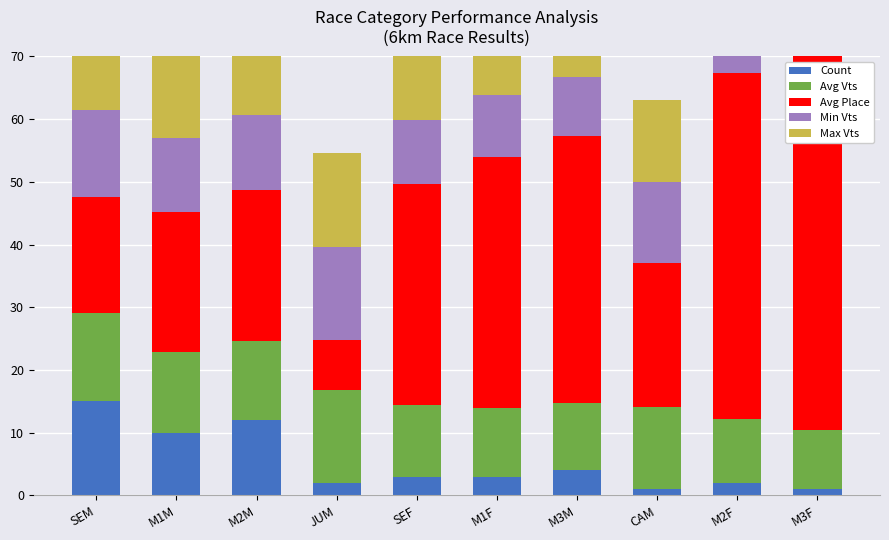

How many bars are there in each group?

5